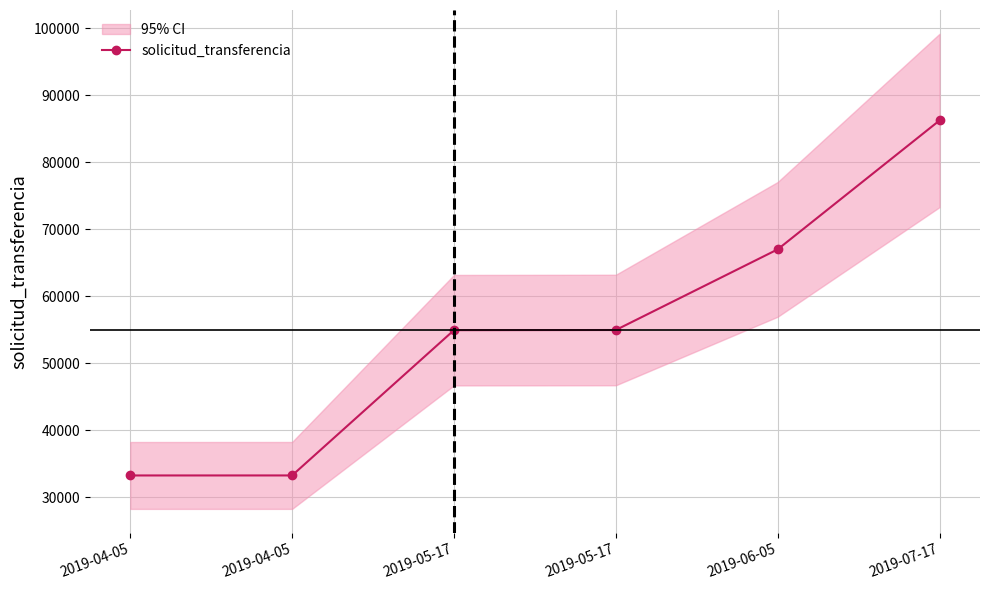

Where is the data nearest to the value 59763?

2019-05-17